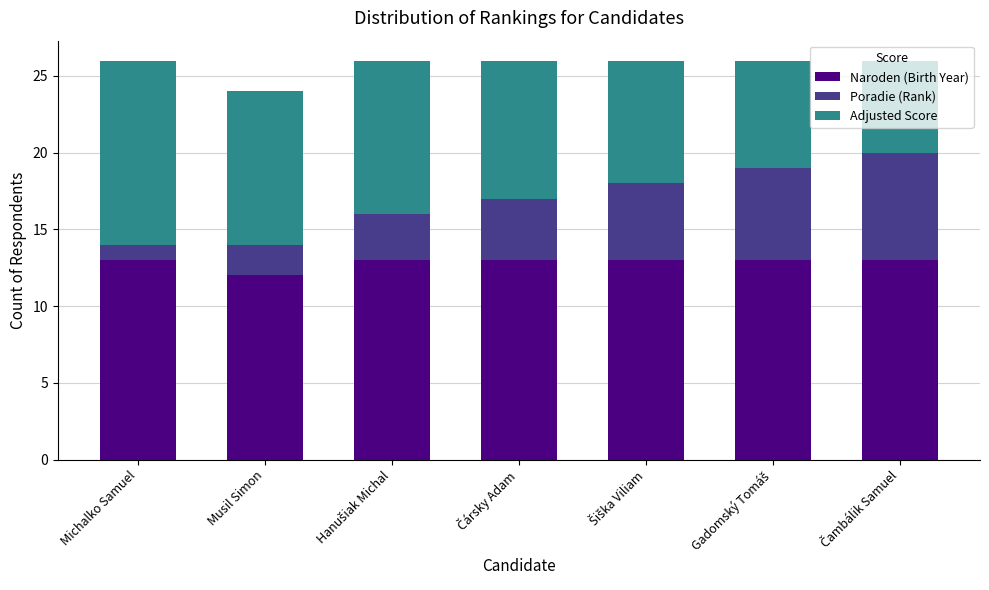

How many distinct data groups are displayed?

3